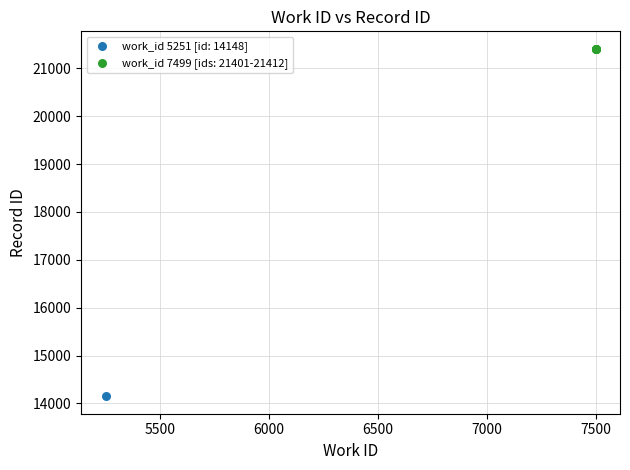

What are all the series names shown in the legend?

work_id 5251 [id: 14148], work_id 7499 [ids: 21401-21412]